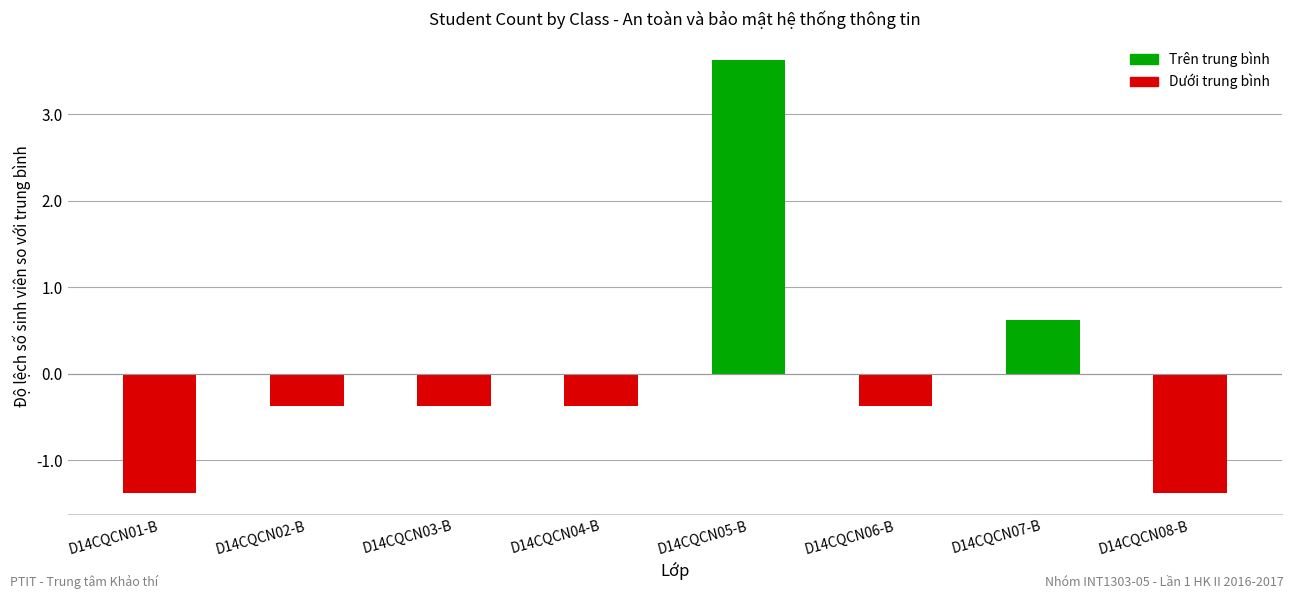

At which category does the chart reach its peak across all series?

D14CQCN05-B